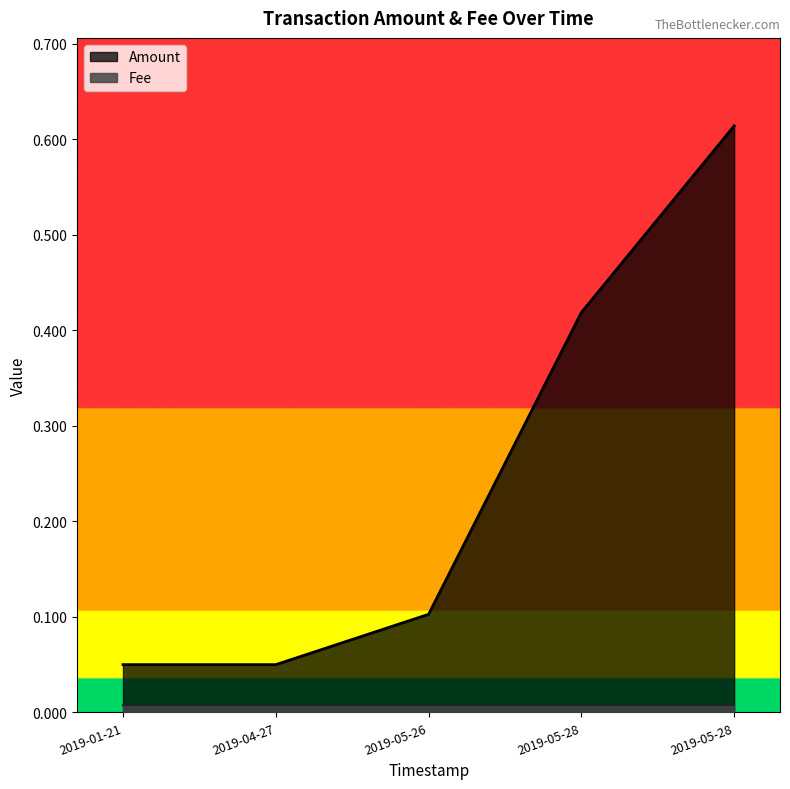

What is the total value across all series at 2019-05-28 15:53:34?

0.4